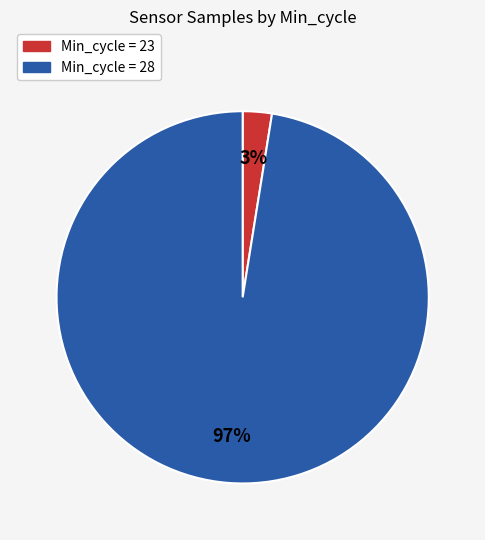

How many slices are in this pie chart?

2